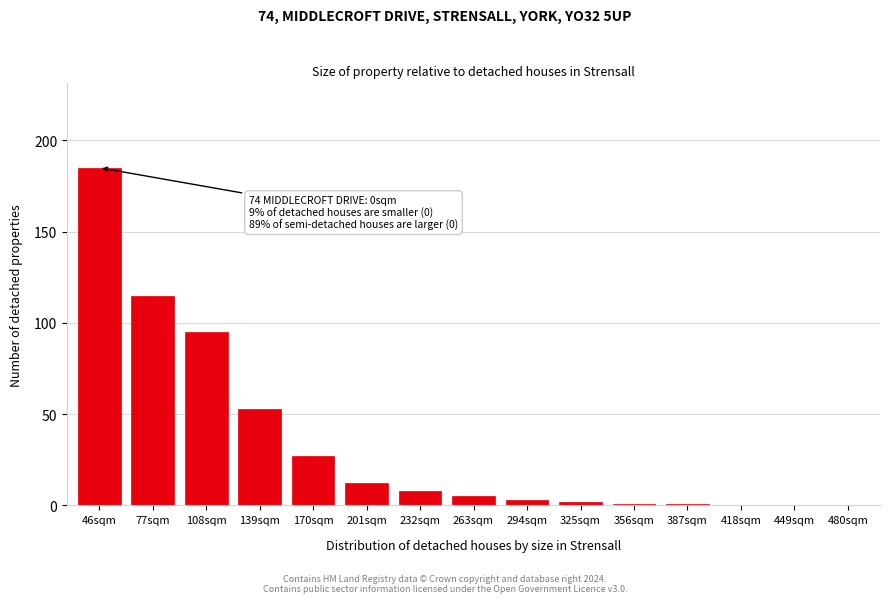

Reading left to right, what are all the values shown in this chart?

46sqm=185	77sqm=115	108sqm=95	139sqm=53	170sqm=27	201sqm=12	232sqm=8	263sqm=5	294sqm=3	325sqm=2	356sqm=1	387sqm=1	418sqm=0	449sqm=0	480sqm=0